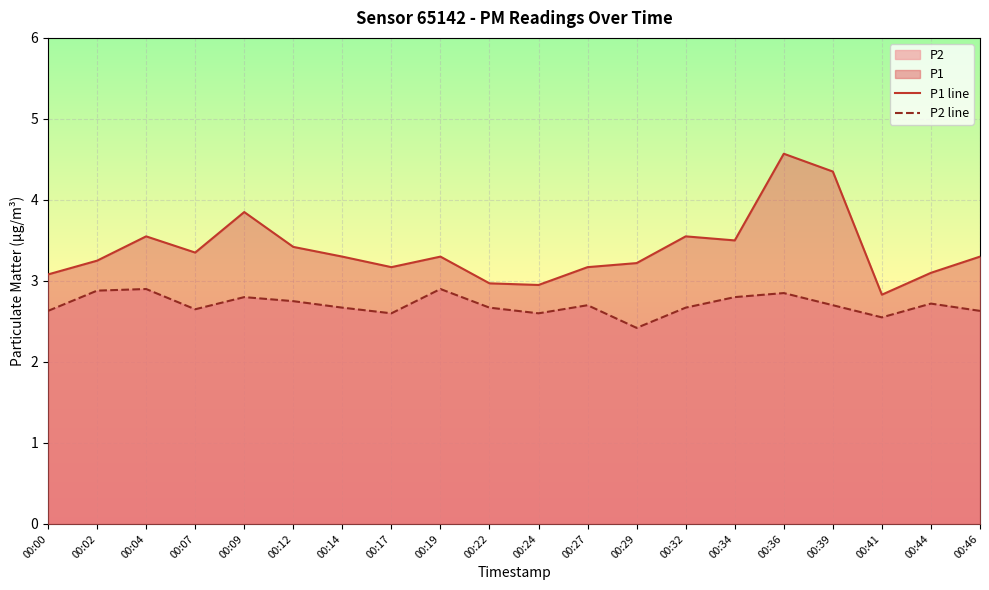

Reading left to right, extract all data points from this chart.

P1 line: 00:00=3.1	00:02=3.2	00:04=3.5	00:07=3.4	00:09=3.9	00:12=3.4	00:14=3.3	00:17=3.2	00:19=3.3	00:22=3.0	00:24=3.0	00:27=3.2	00:29=3.2	00:32=3.5	00:34=3.5	00:36=4.6	00:39=4.3	00:41=2.8	00:44=3.1	00:46=3.3
P2 line: 00:00=2.6	00:02=2.9	00:04=2.9	00:07=2.6	00:09=2.8	00:12=2.8	00:14=2.7	00:17=2.6	00:19=2.9	00:22=2.7	00:24=2.6	00:27=2.7	00:29=2.4	00:32=2.7	00:34=2.8	00:36=2.9	00:39=2.7	00:41=2.5	00:44=2.7	00:46=2.6